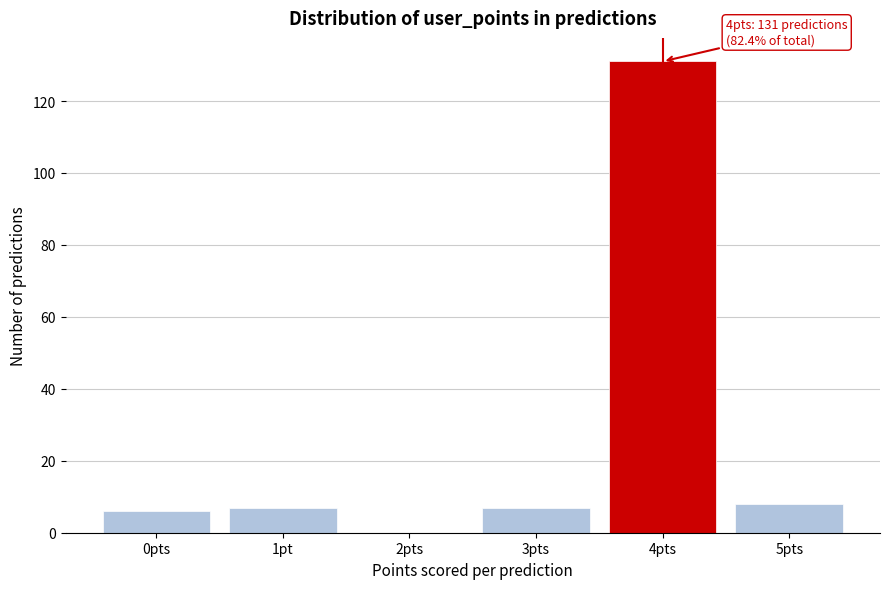

Reading right to left, transcribe all the data shown in this chart.

5pts=8	4pts=131	3pts=7	2pts=0	1pt=7	0pts=6